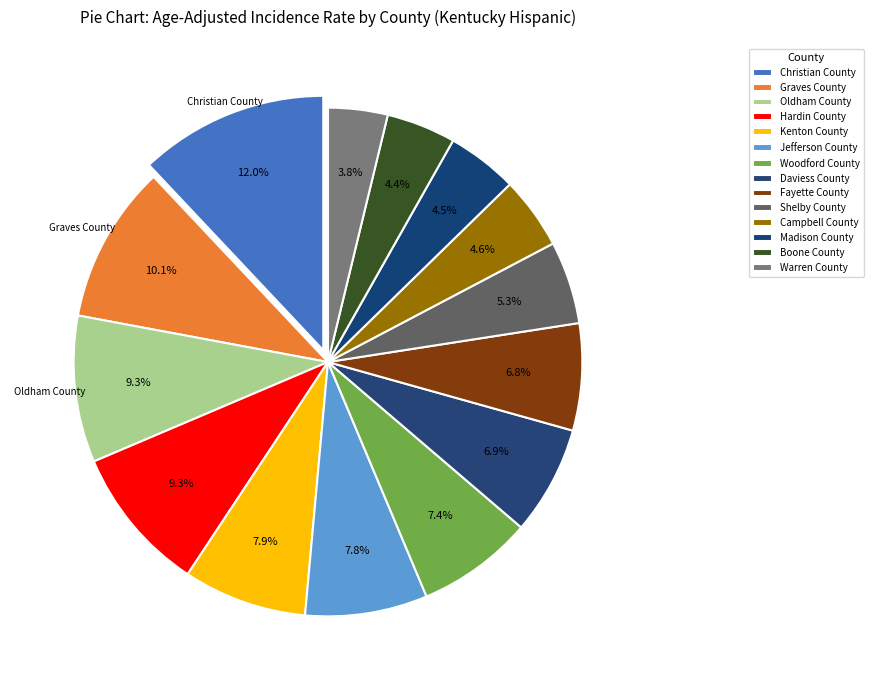

Is it true that Campbell County is 5% of the pie?

True